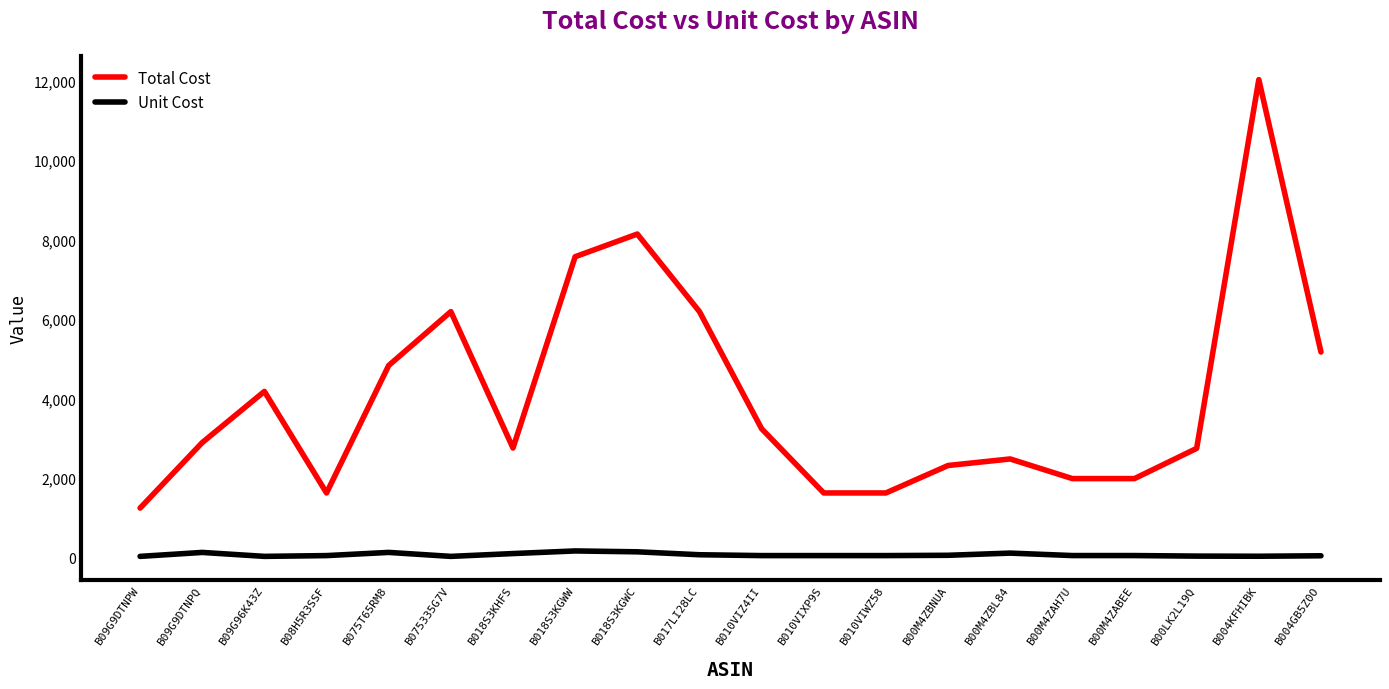

True or false: Unit Cost and Total Cost intersect in this chart.

False